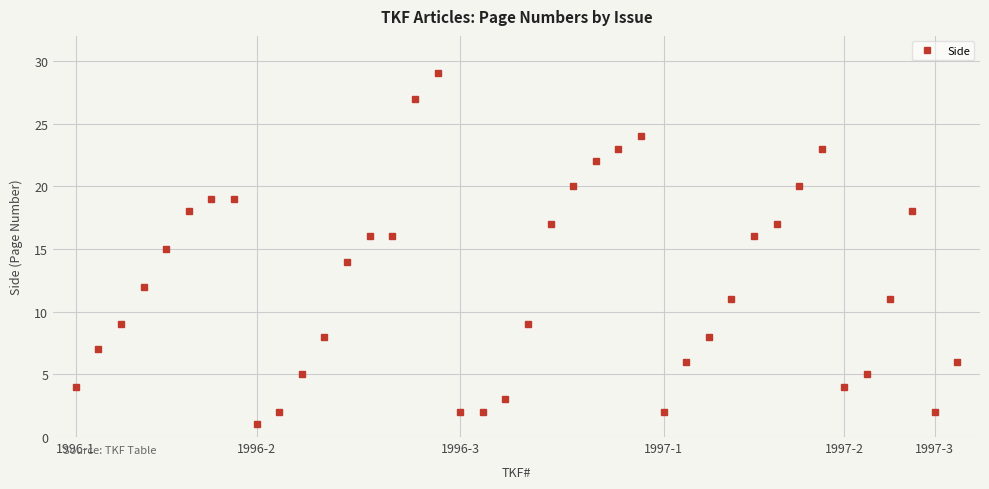

True or false: the data has more than 0 interior local peaks.

True